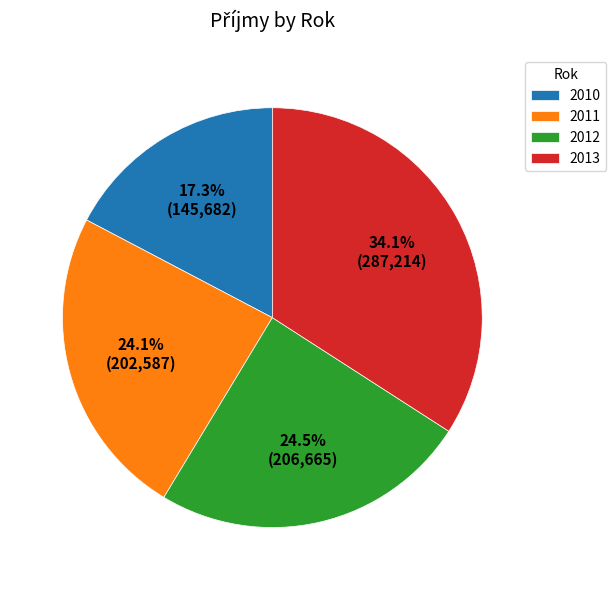

To the nearest percent, what portion does 2011 represent?

24%